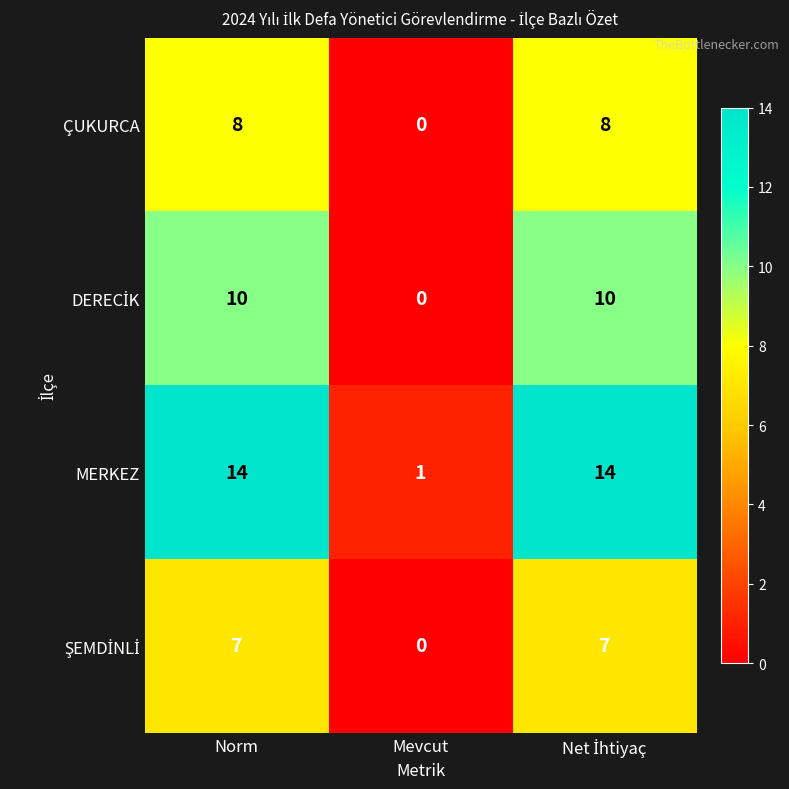

Is it true that MERKEZ equals 19 at Norm?

False